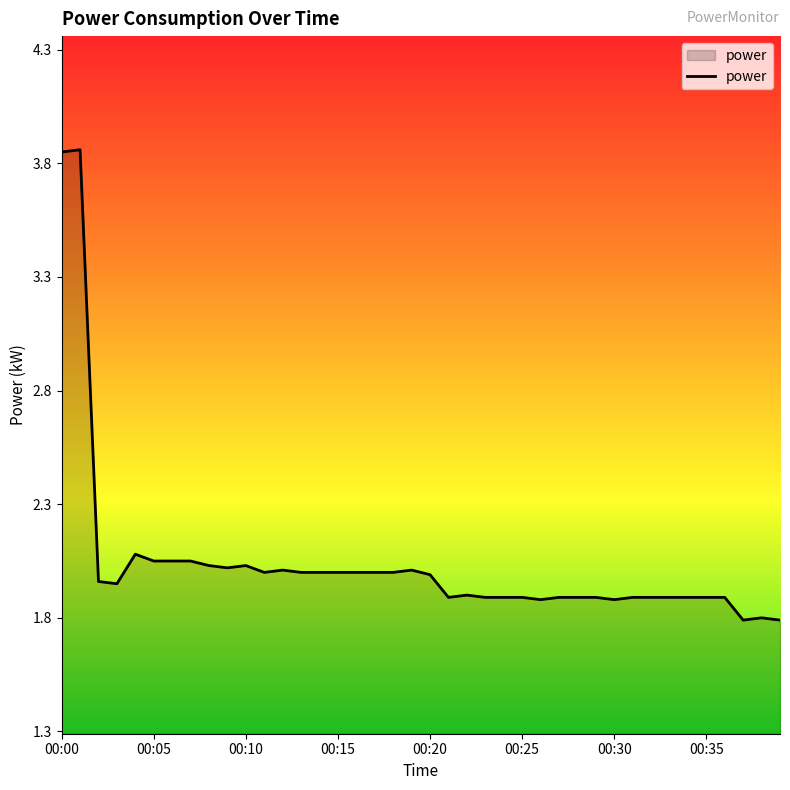

What is the minimum value shown in the chart?

1.8